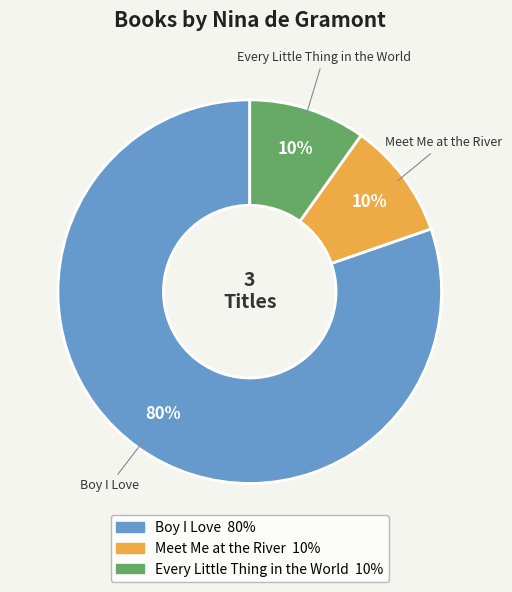

Between Boy I Love and Meet Me at the River, which is larger?

Boy I Love